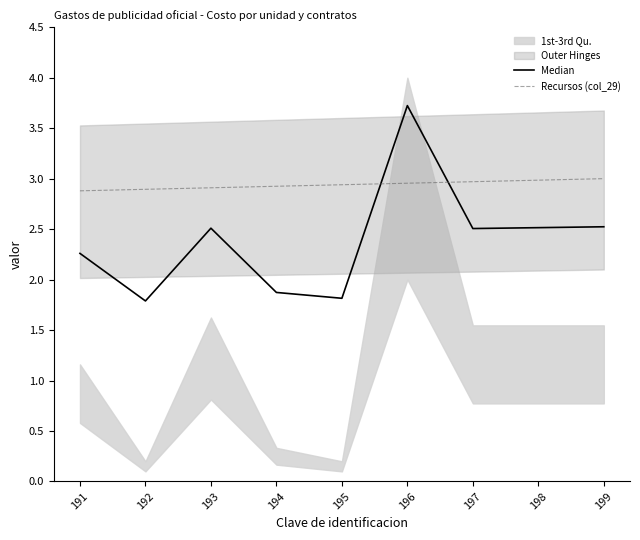

What is the total value across all series at 196?

6.7